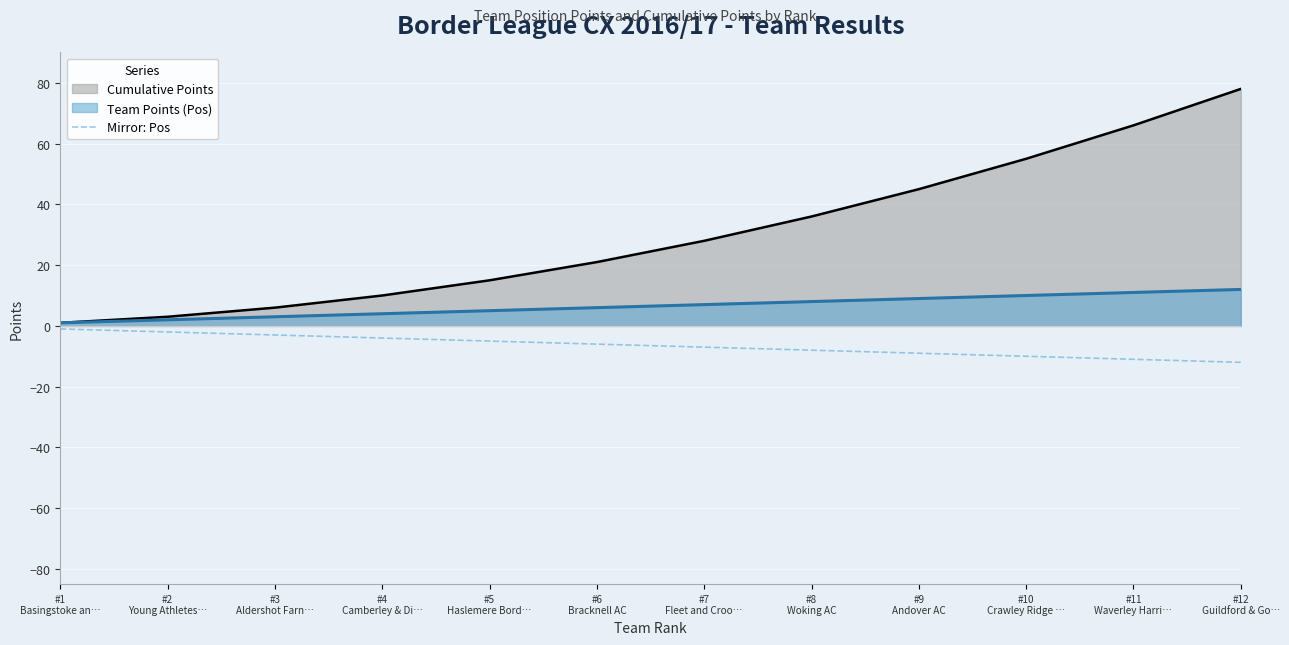

List the series in order of their peak value, lowest first.

Mirror: Pos, Team Points (Pos), Cumulative Points